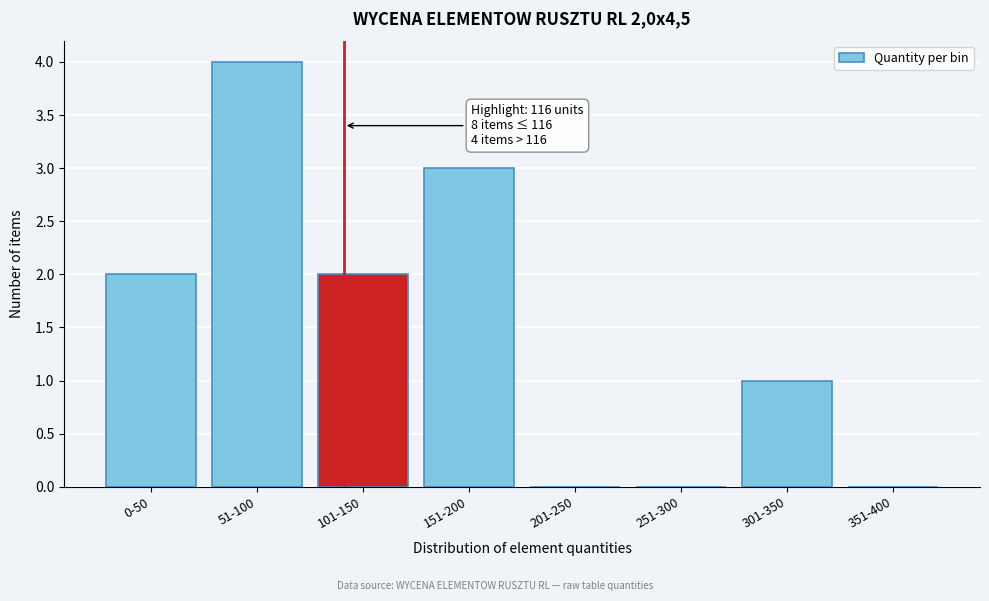

Reading right to left, transcribe all the data shown in this chart.

351-400=0	301-350=1	251-300=0	201-250=0	151-200=3	101-150=2	51-100=4	0-50=2